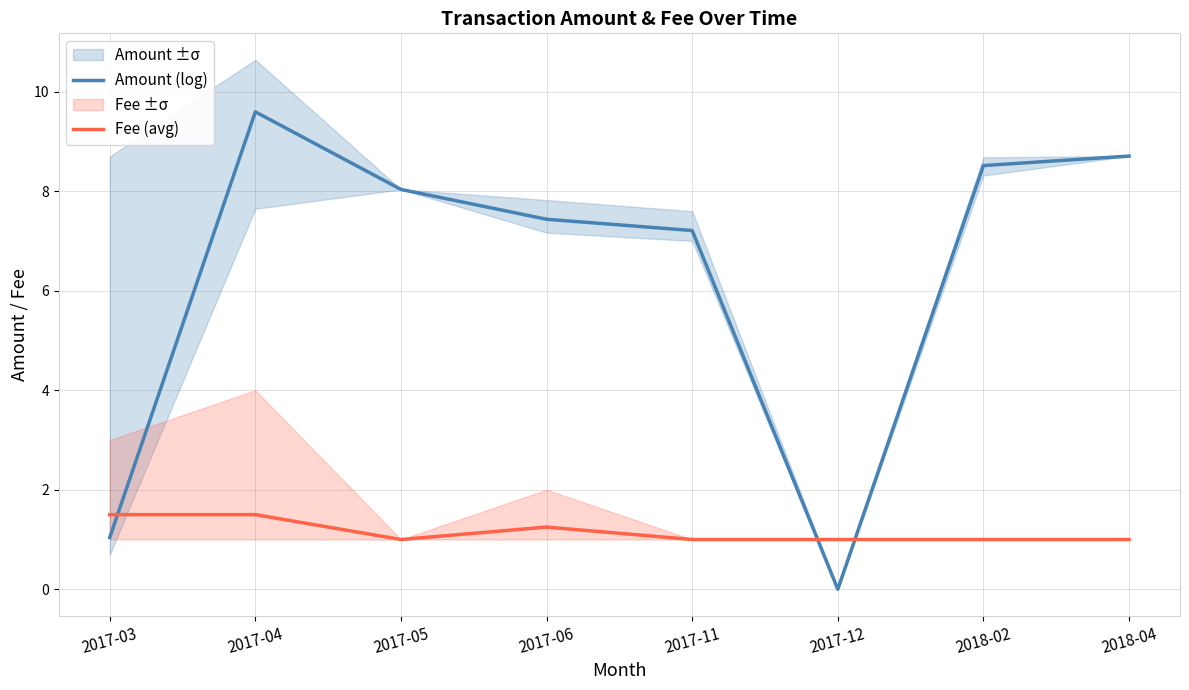

What value does the Fee (avg) series have at 2017-11?

1.0